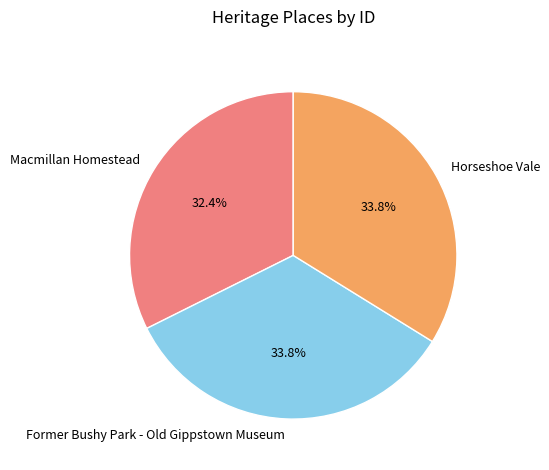

True or false: Former Bushy Park - Old Gippstown Museum accounts for 41% of the total.

False